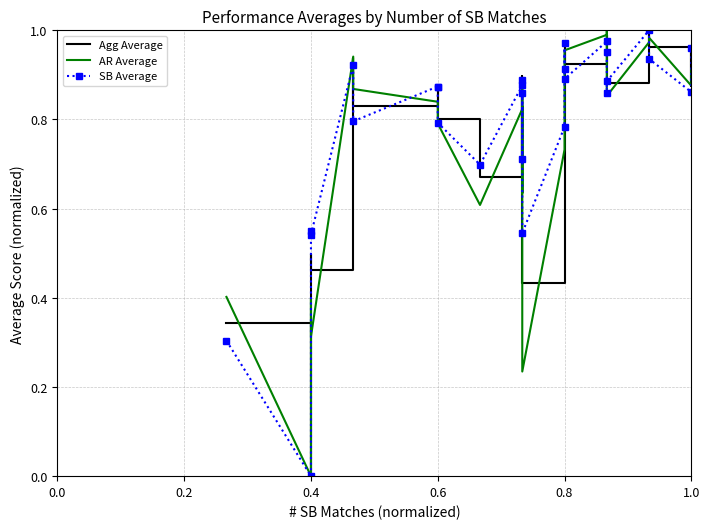

Rank the series by their maximum value, from lowest to highest.

Agg Average, AR Average, SB Average